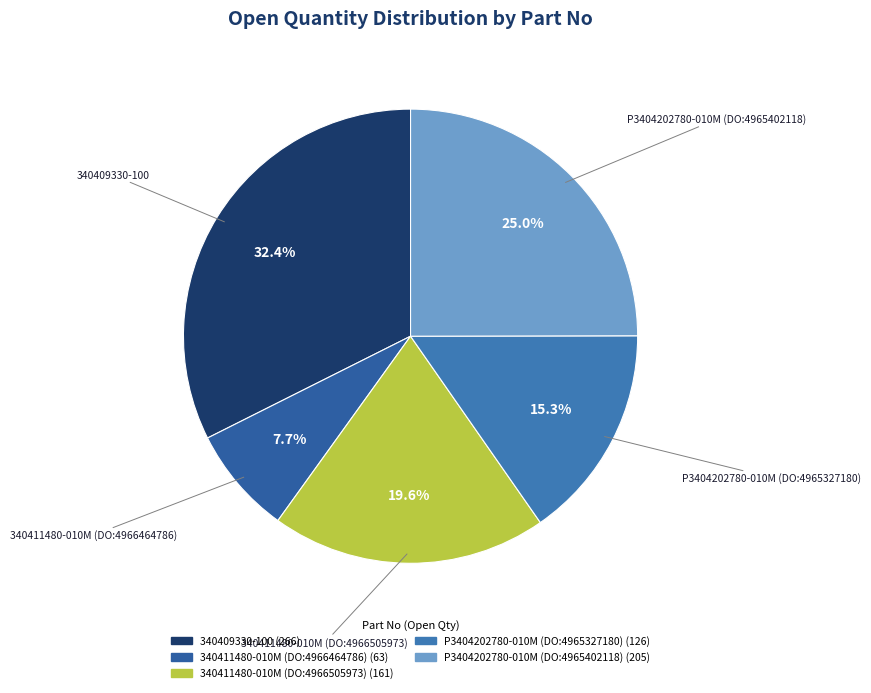

Is there any slice that represents more than half of the pie?

No